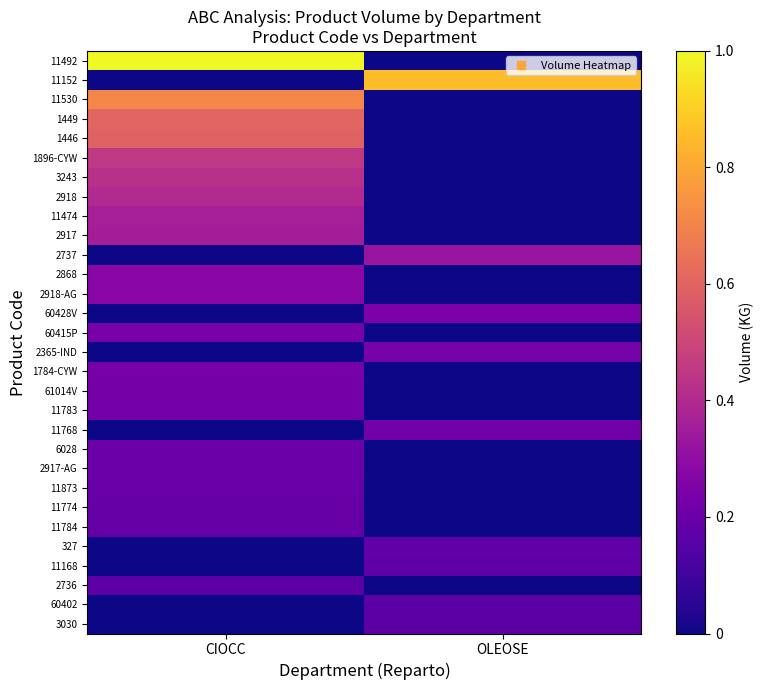

List the series in order of their peak value, highest first.

11492, 11152, 11530, 1449, 1446, 1896-CYW, 3243, 2918, 11474, 2917, 2737, 2868, 2918-AG, 60428V, 60415P, 2365-IND, 1784-CYW, 61014V, 11783, 11768, 6028, 2917-AG, 11873, 11774, 11784, 327, 11168, 2736, 60402, 3030